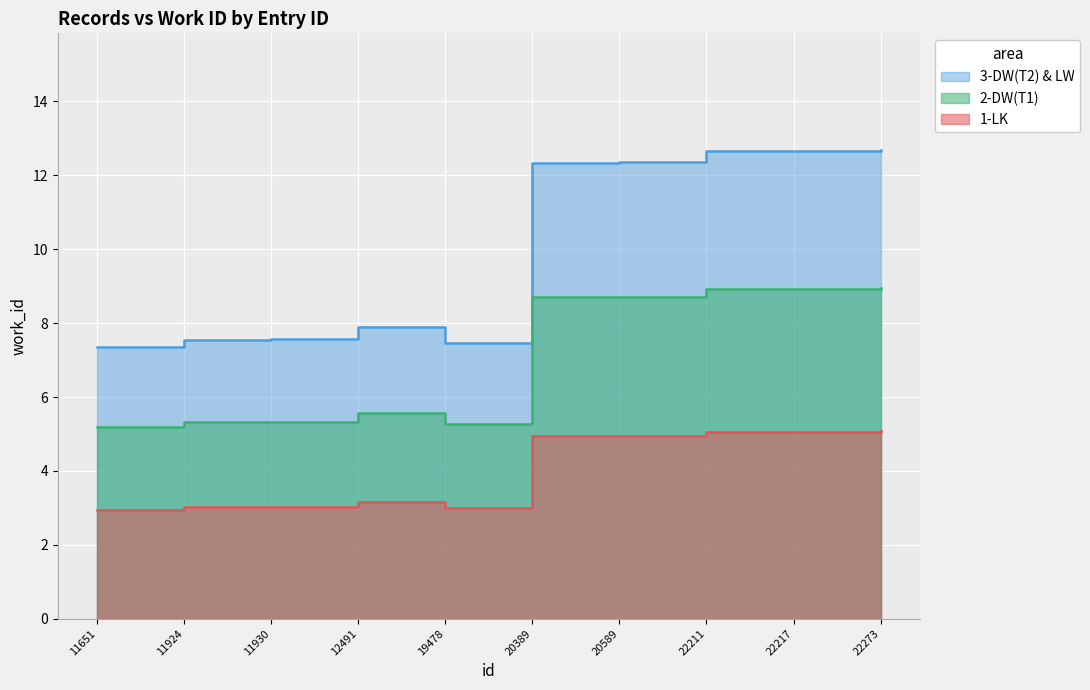

At which category is the sum across all series the highest?

22273